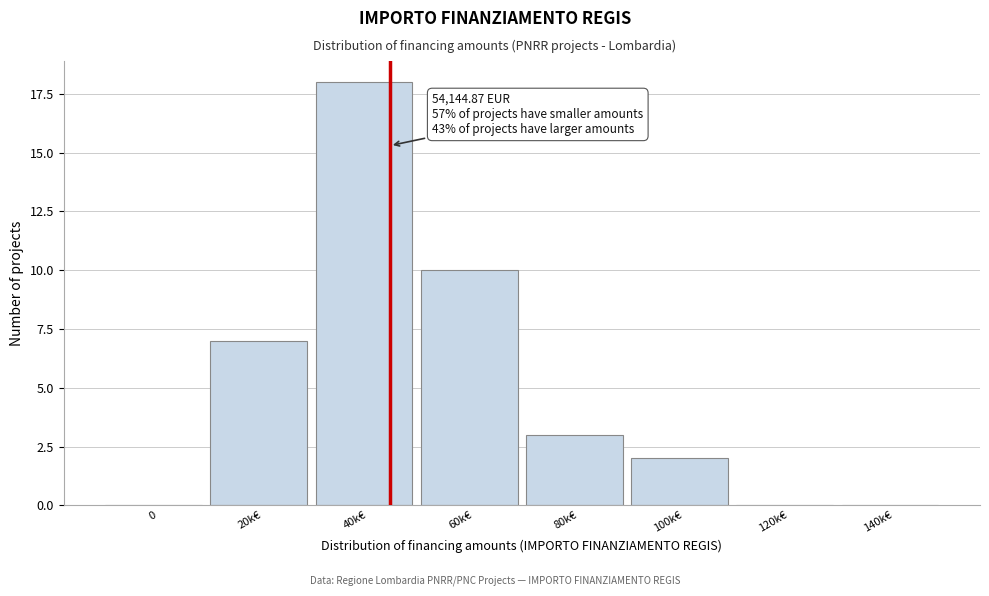

Reading left to right, extract all data points from this chart.

0=0	20k€=7	40k€=18	60k€=10	80k€=3	100k€=2	120k€=0	140k€=0